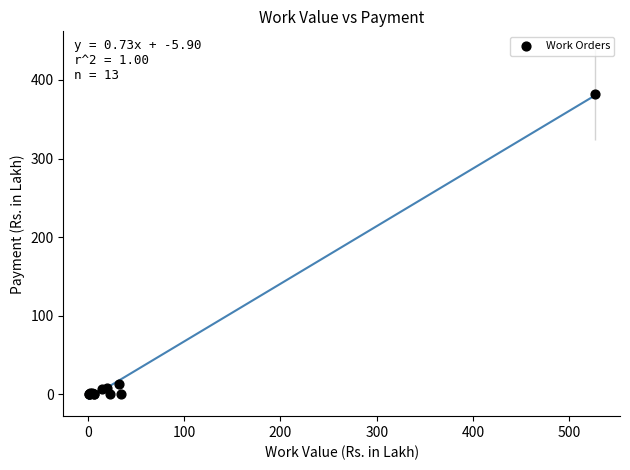

What Y value in the scatter plot is closest to 190?

13.5